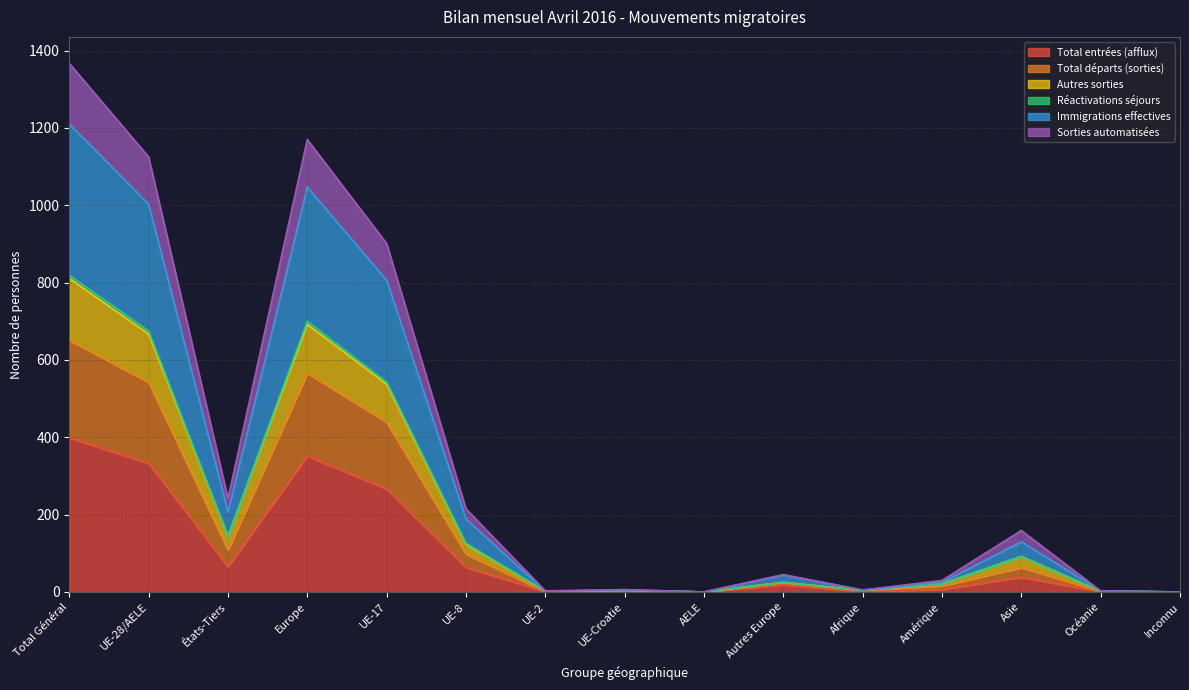

At which category does the chart reach its minimum across all series?

AELE